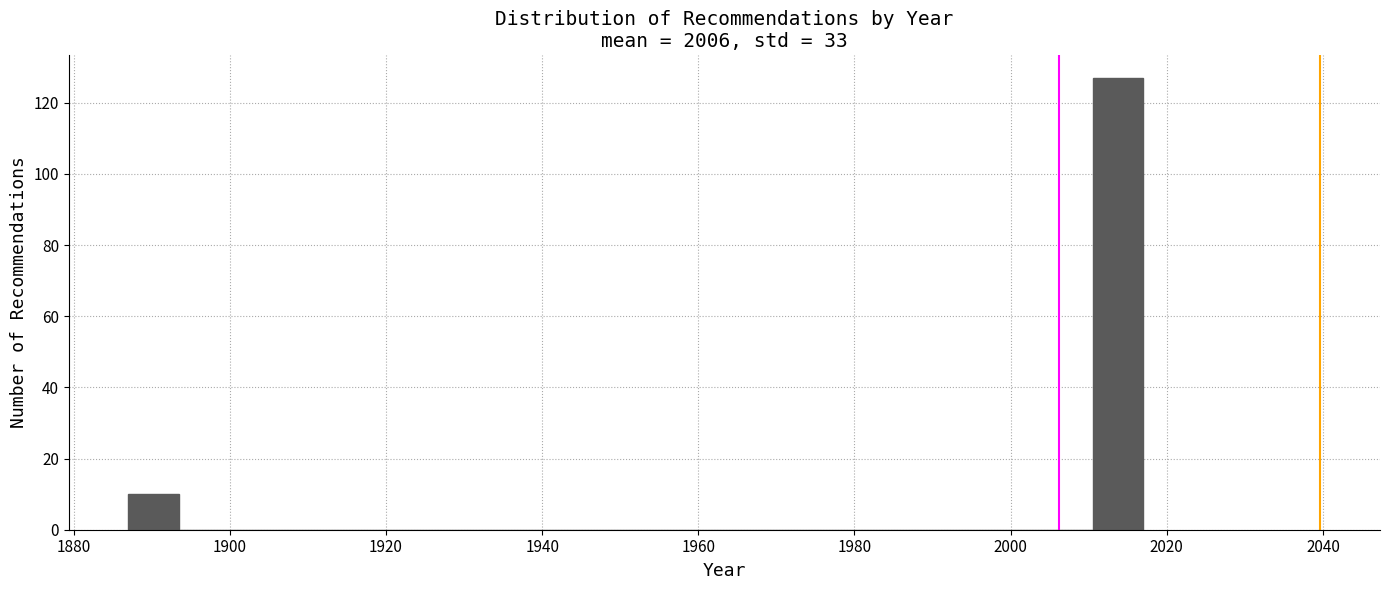

Read against the x-axis, roughly where is the centre of the tallest bar?

2014